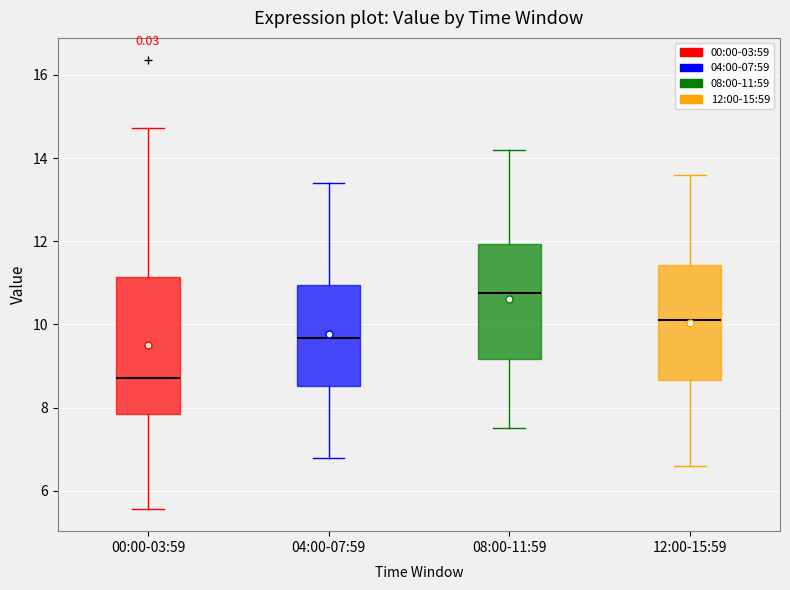

Which box's median line is the lowest?

00:00-03:59